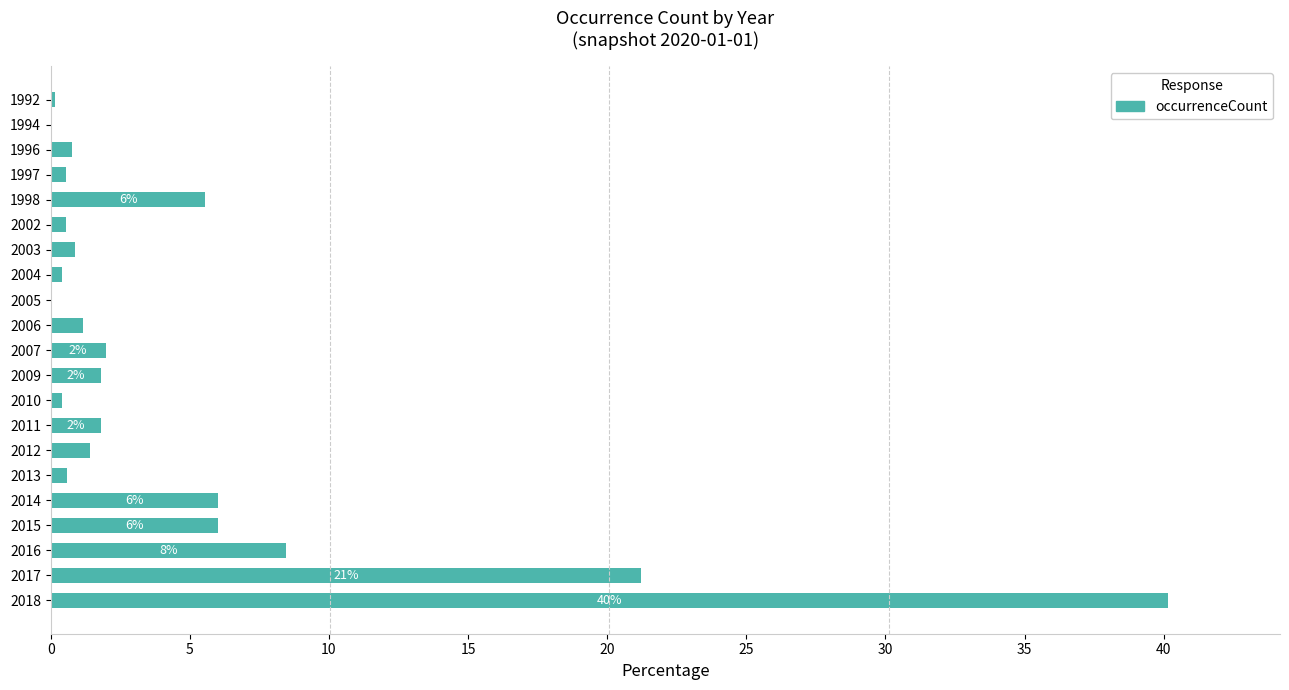

Read the value at 2018.

40.2